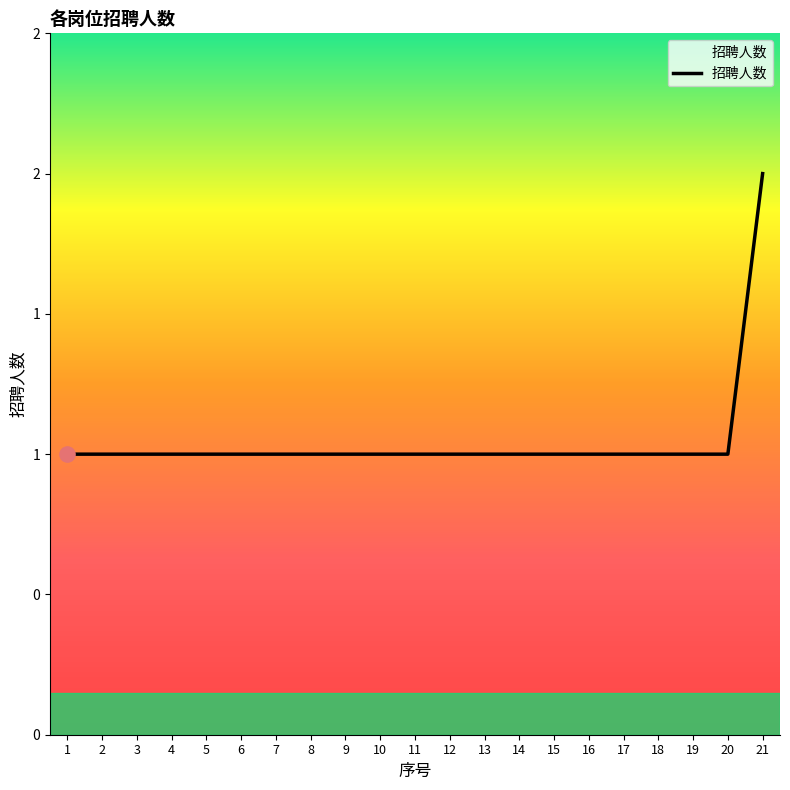

Which has a higher value, 11 or 4?

11